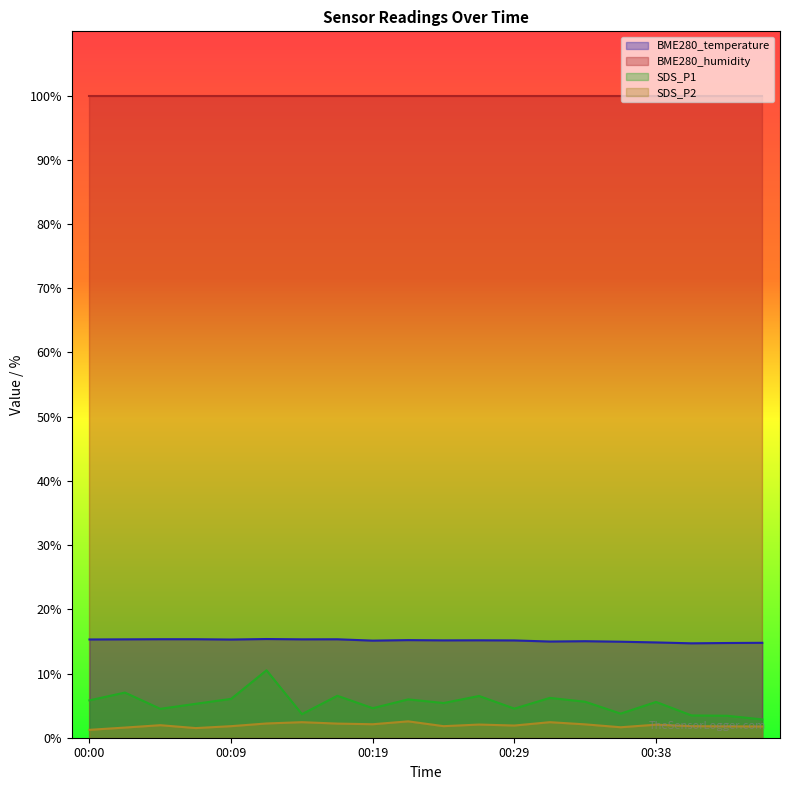

What is the difference between the maximum and minimum values in the BME280_temperature series?

0.7